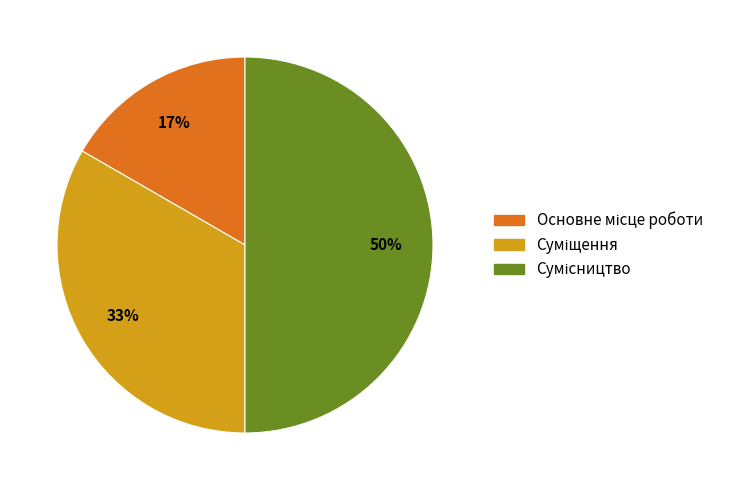

To the nearest percent, what is the difference between the largest and smallest slice percentages?

33%